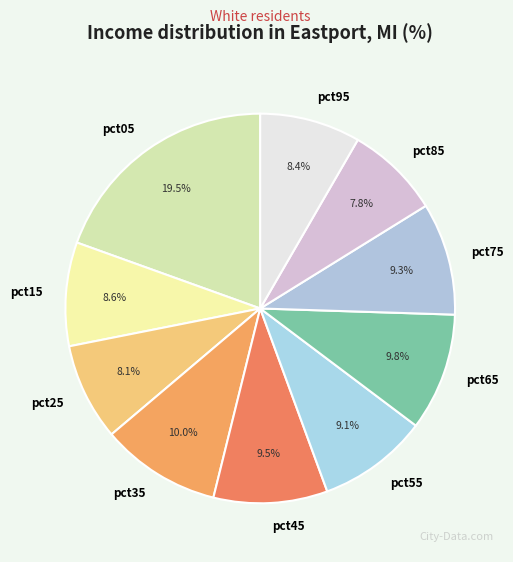

To the nearest percent, what percentage of the pie is pct25?

8%